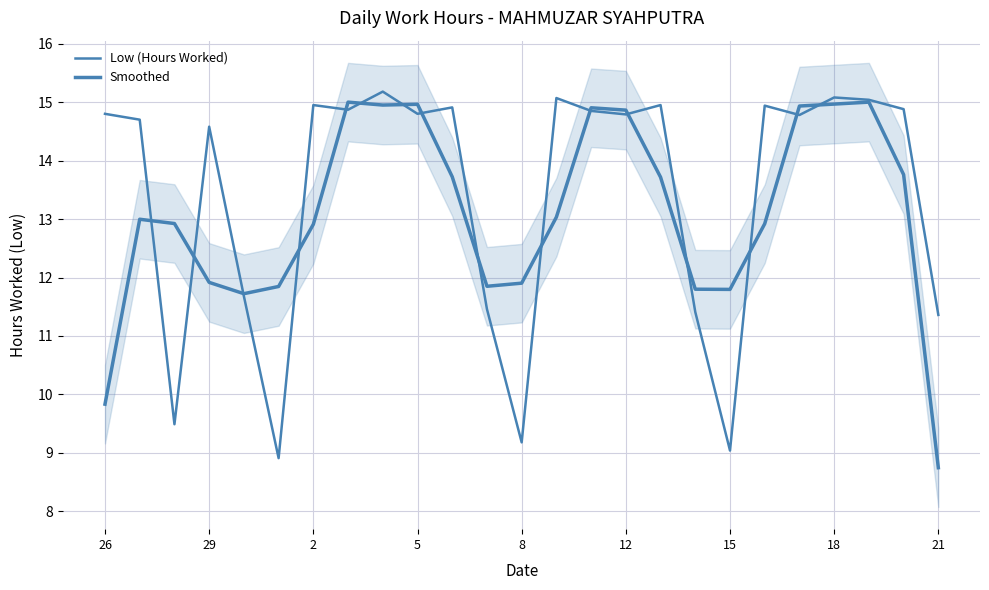

Which series has the largest total across all categories?

Low (Hours Worked)